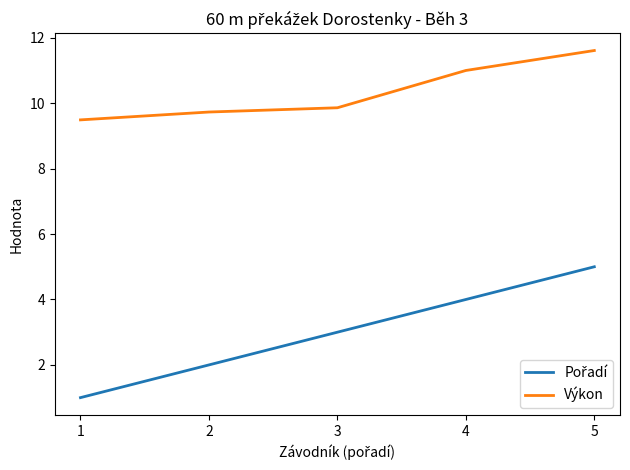

The value of Výkon at 2 is 9.7. True or false?

True